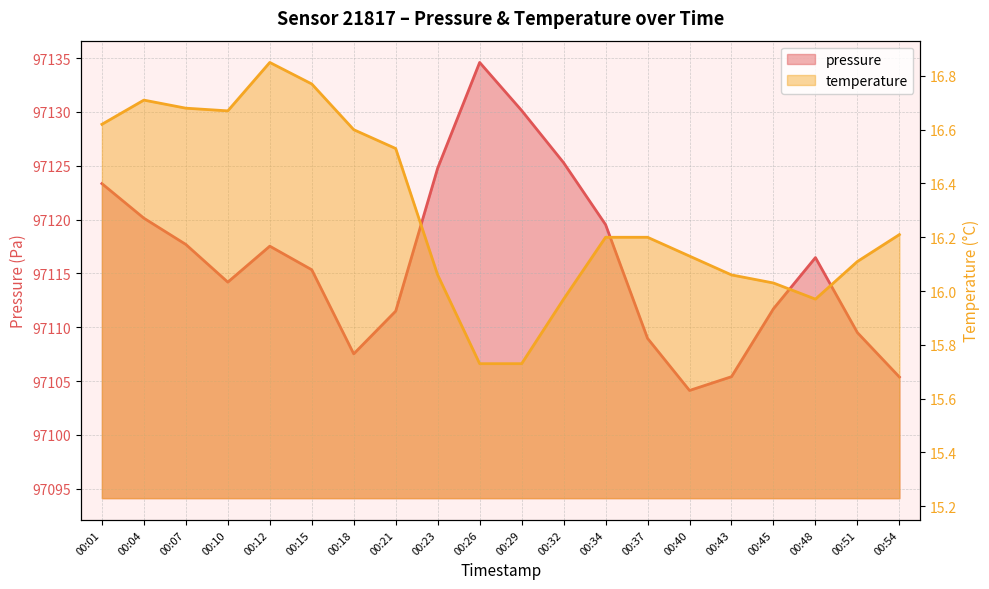

Which series has the largest total across all categories?

pressure